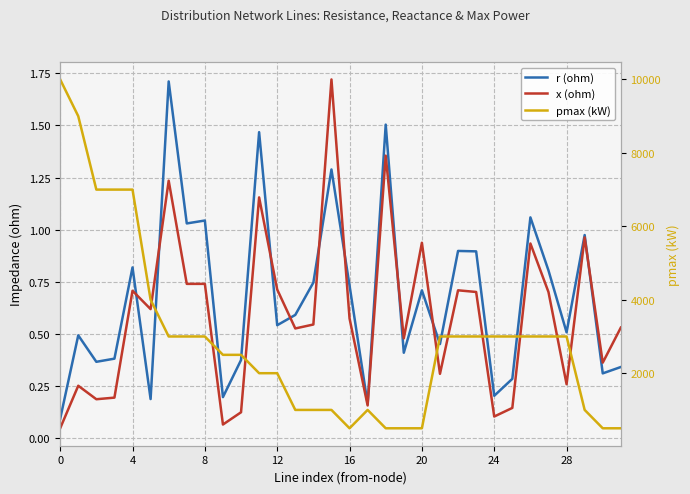

At which category does pmax (kW) reach its first local peak?

17